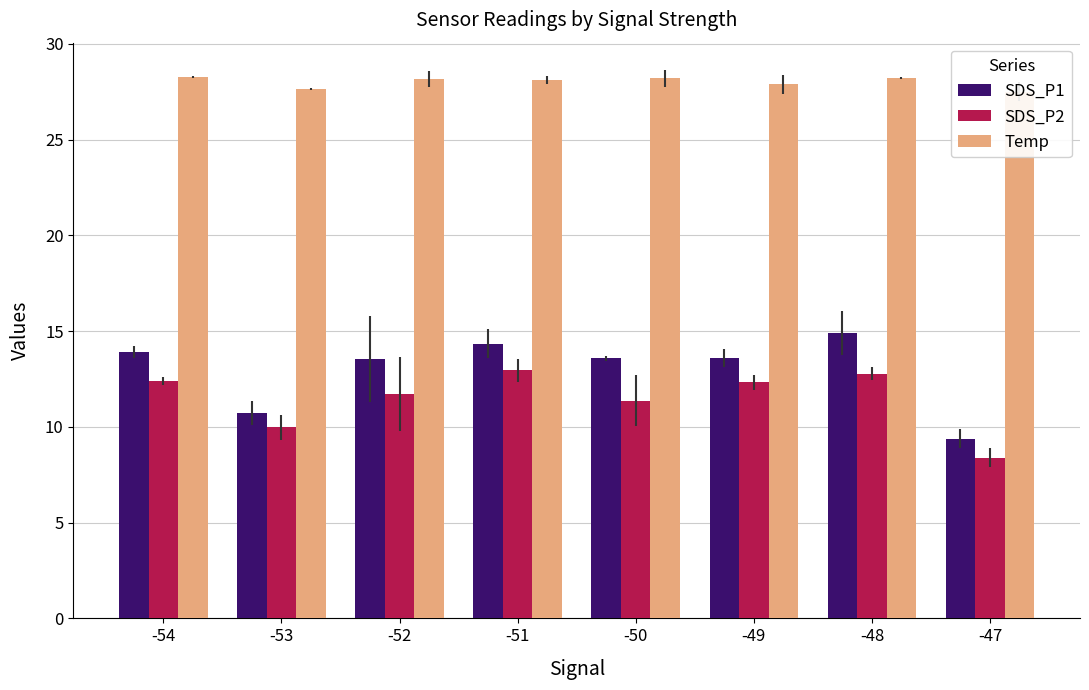

Where is SDS_P2 nearest to the value 10?

-53